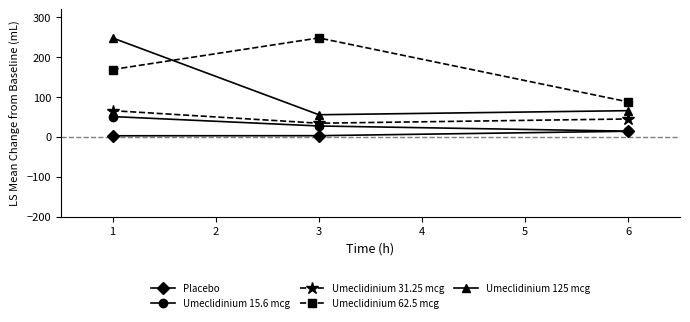

What is the sum of all Umeclidinium 62.5 mcg values?

505.6